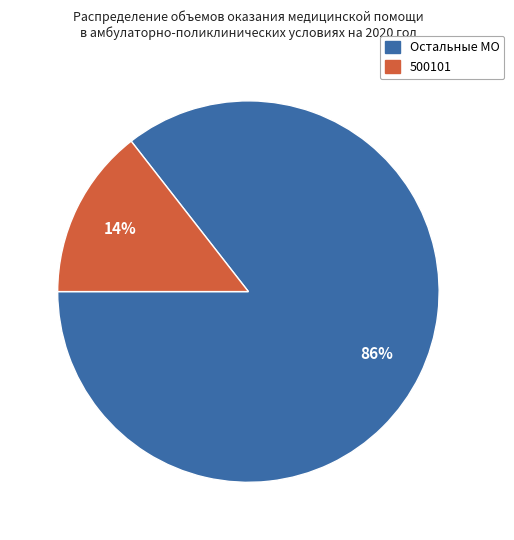

To the nearest percent, what is the average slice percentage?

50%